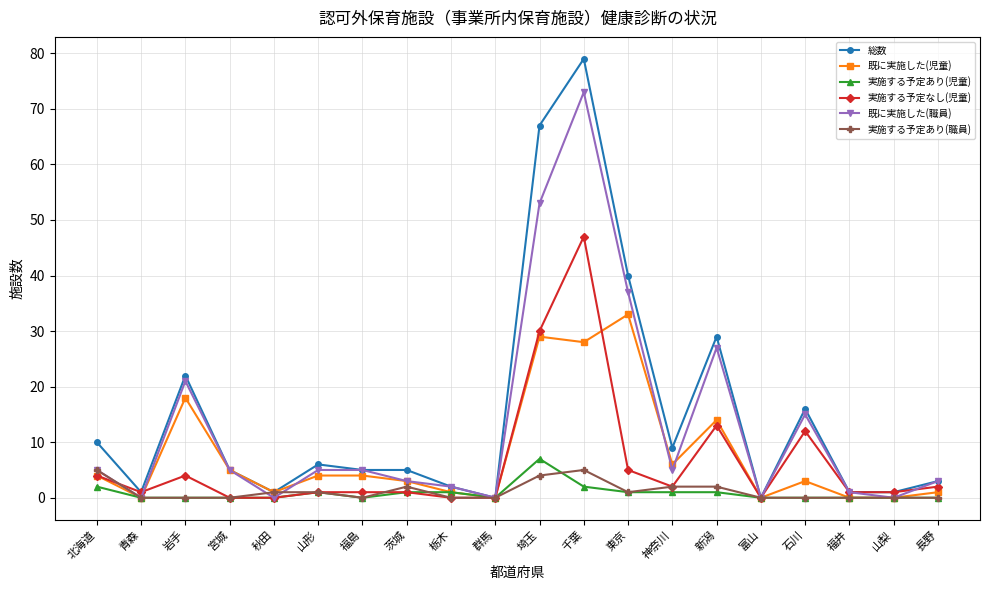

At which category does the chart reach its peak across all series?

千葉